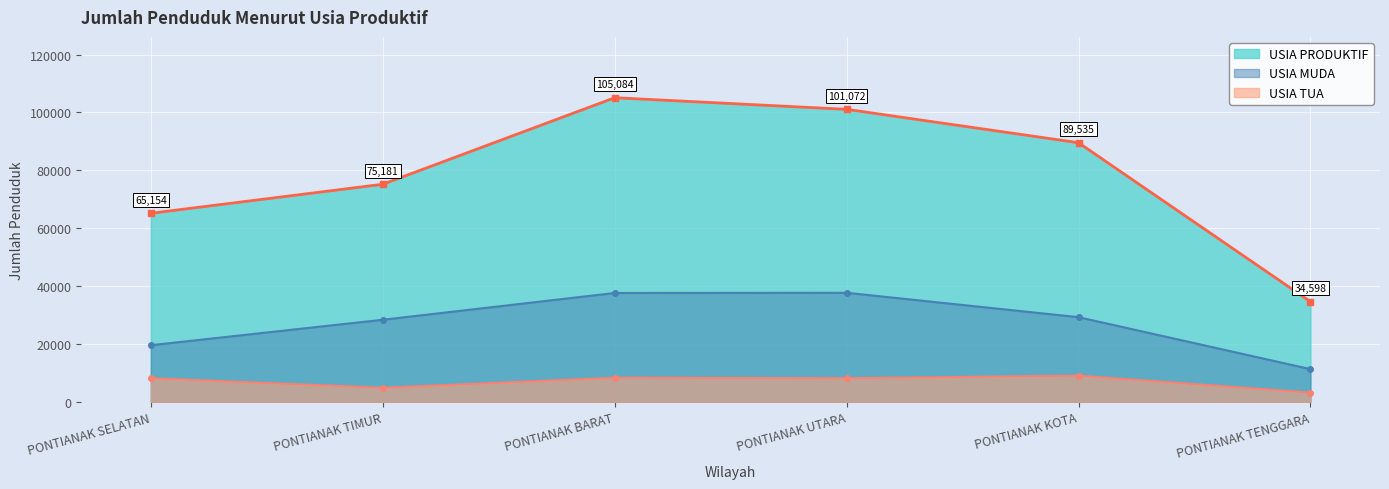

What is the lowest value of the USIA MUDA series?

11295